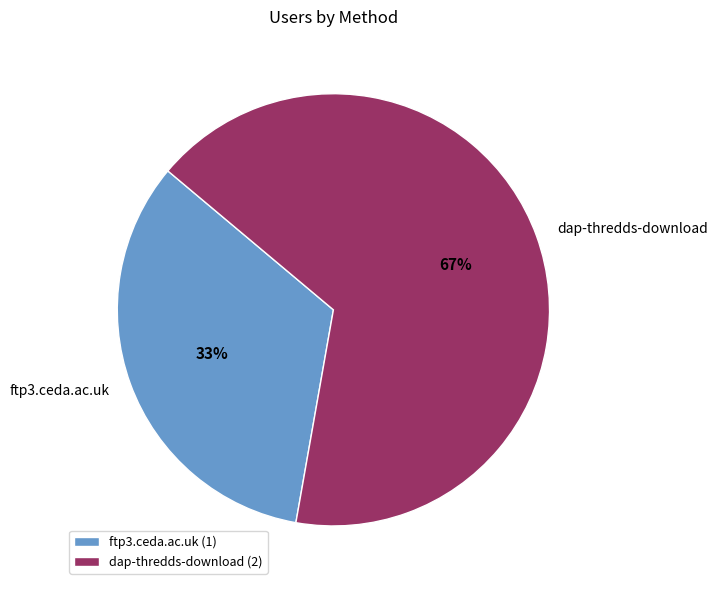

To the nearest percent, what is the combined percentage of dap-thredds-download and ftp3.ceda.ac.uk?

100%